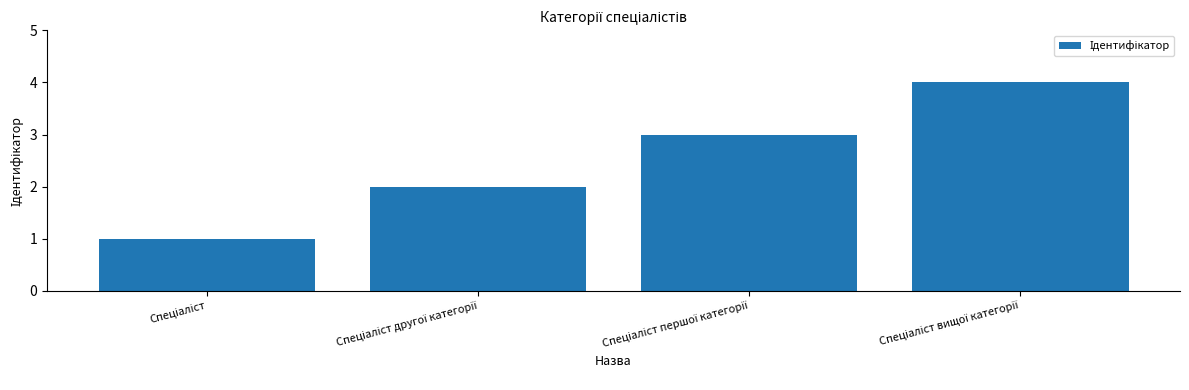

What is the maximum value shown in the chart?

4